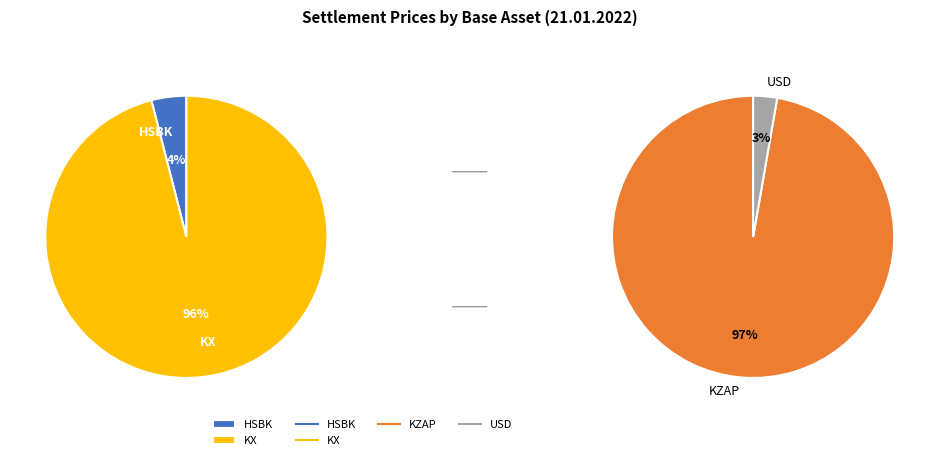

Is it true that US-4.22 is 1% of the pie?

False